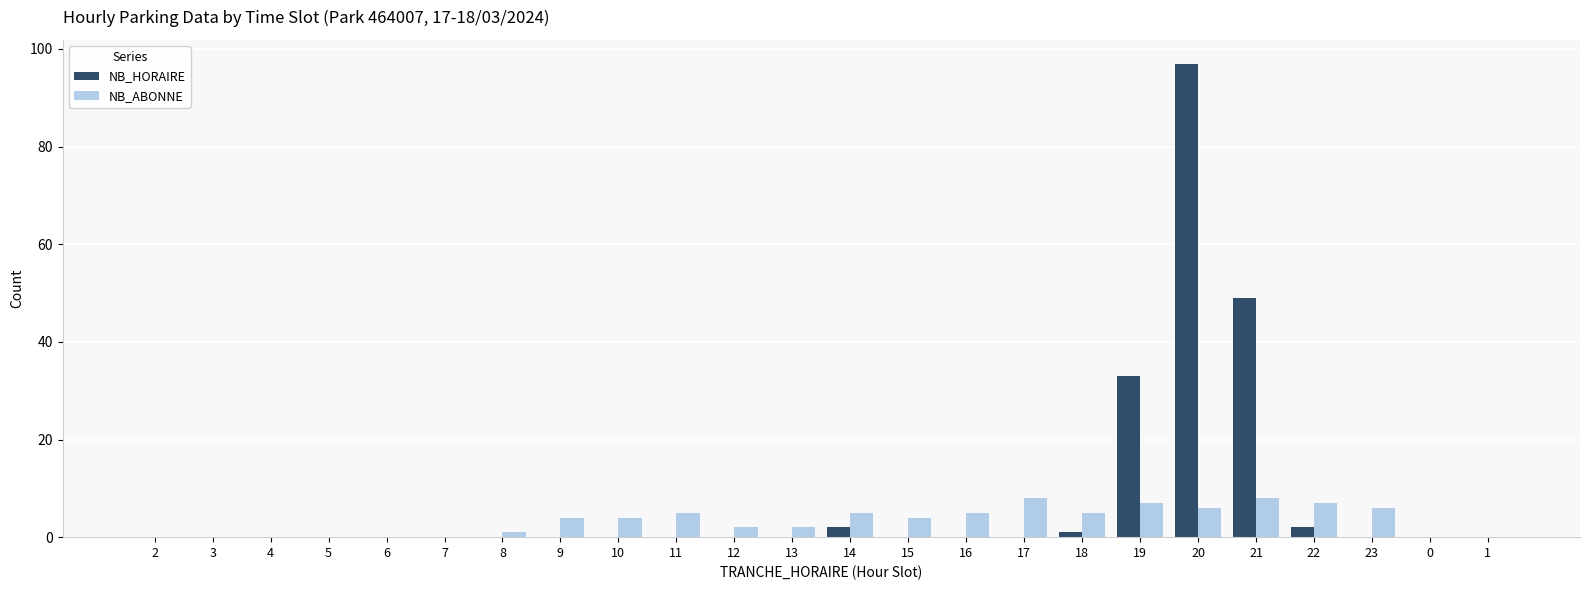

What is the maximum value shown in the chart?

97